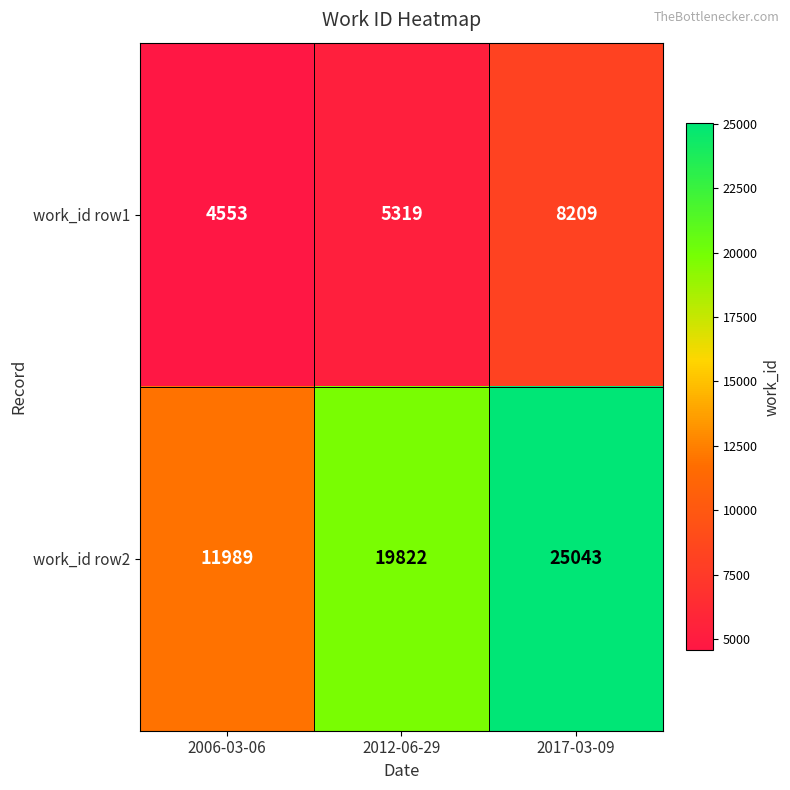

How many categories are shown in the chart?

3